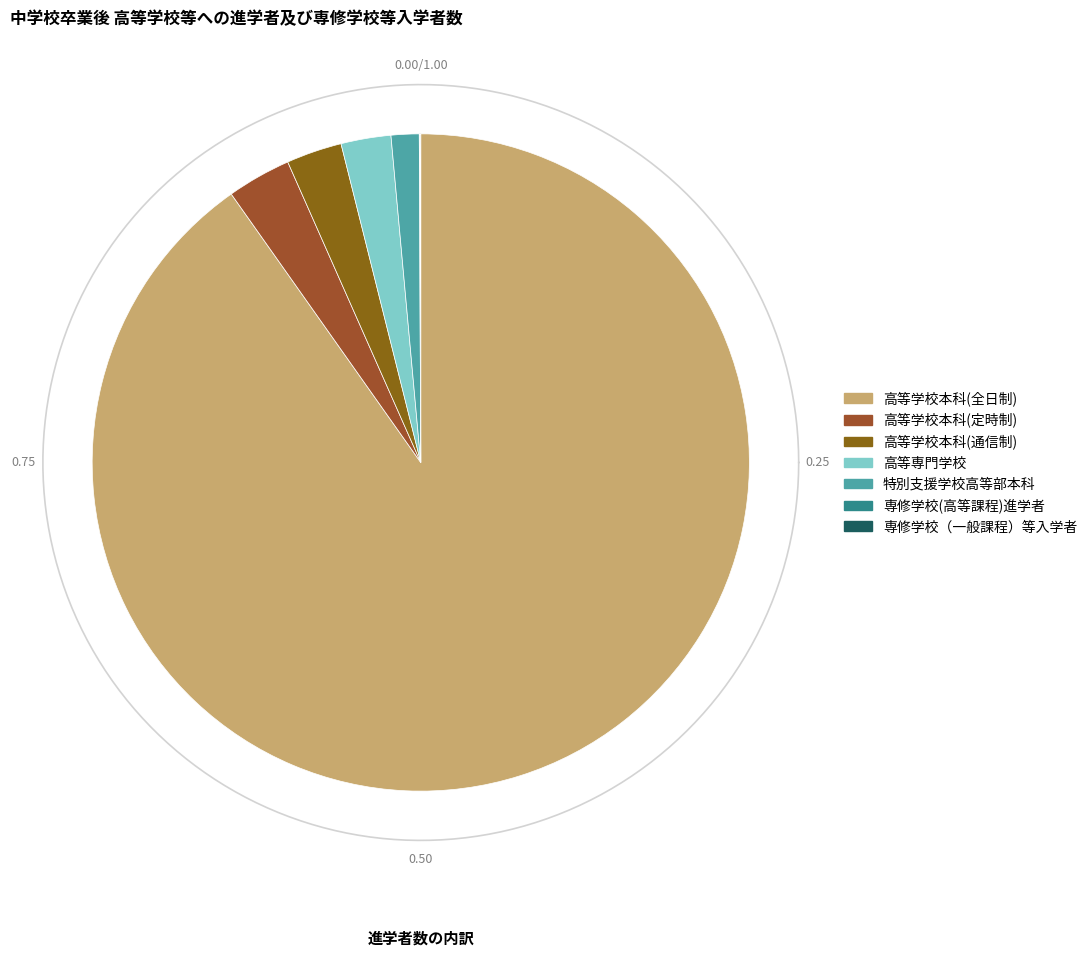

Combined, do 専修学校（一般課程）等入学者 and 高等学校本科(定時制) account for over 50%?

No